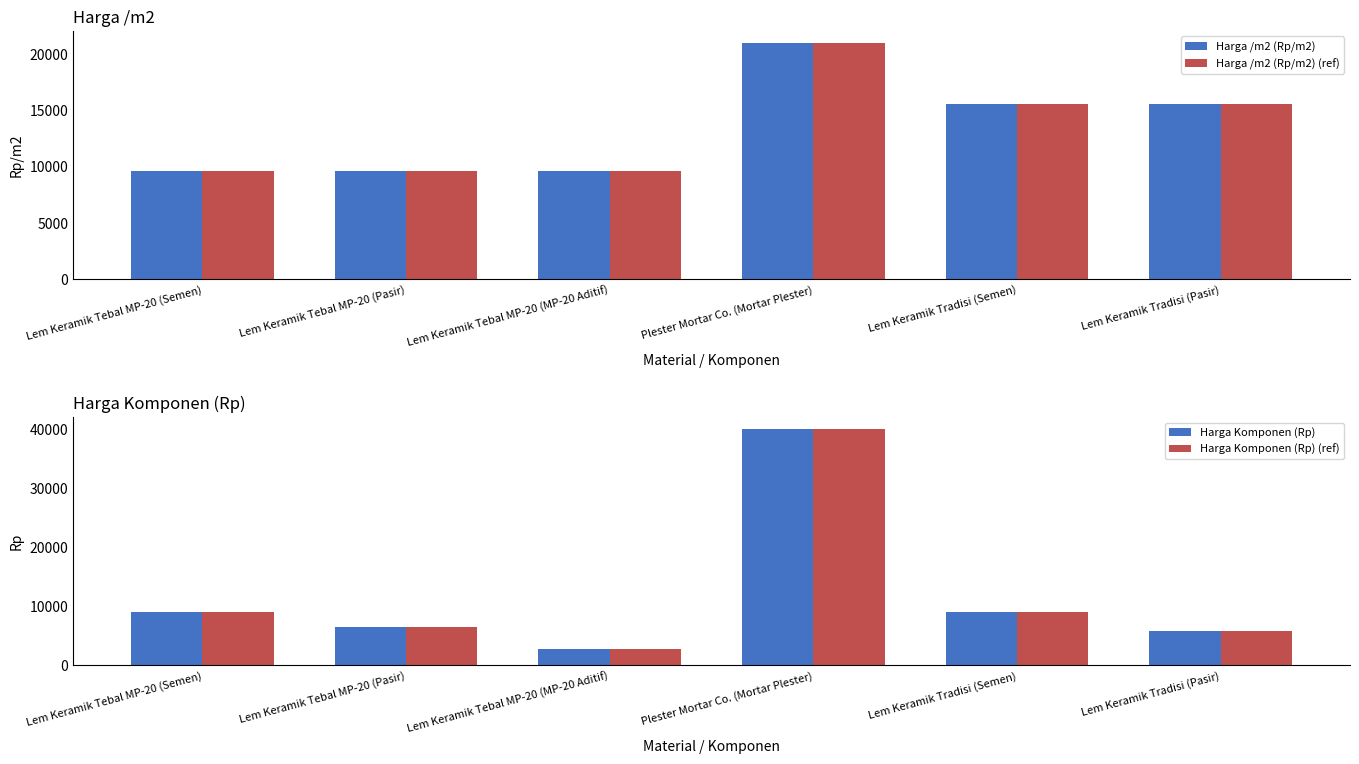

How many bars are there in total?

24